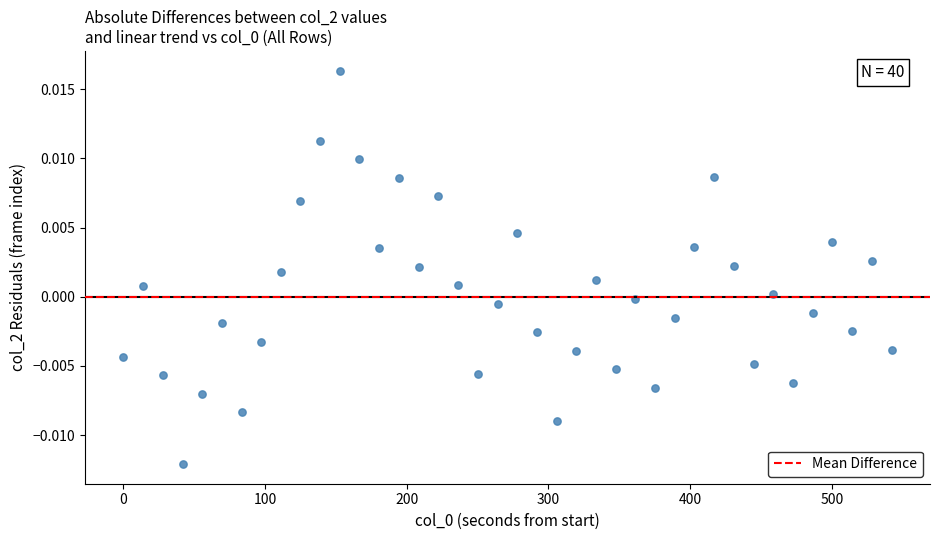

What is the range of X values (max minus min)?

542.1